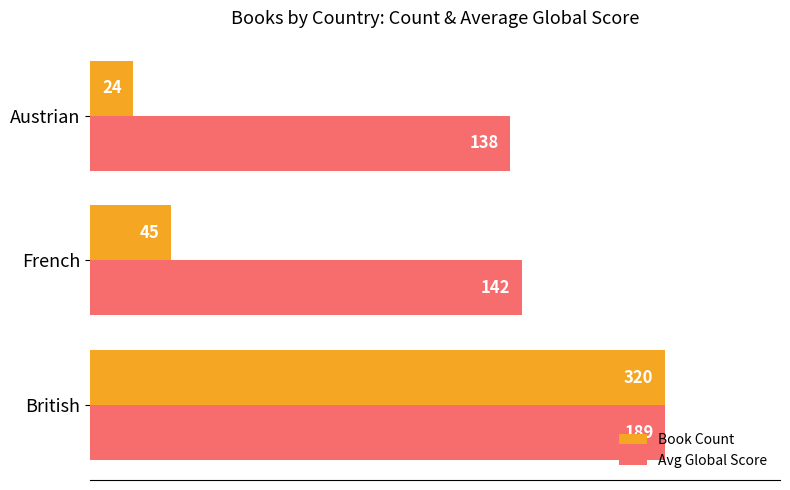

List the series in order of their peak value, highest first.

Book Count, Avg Global Score